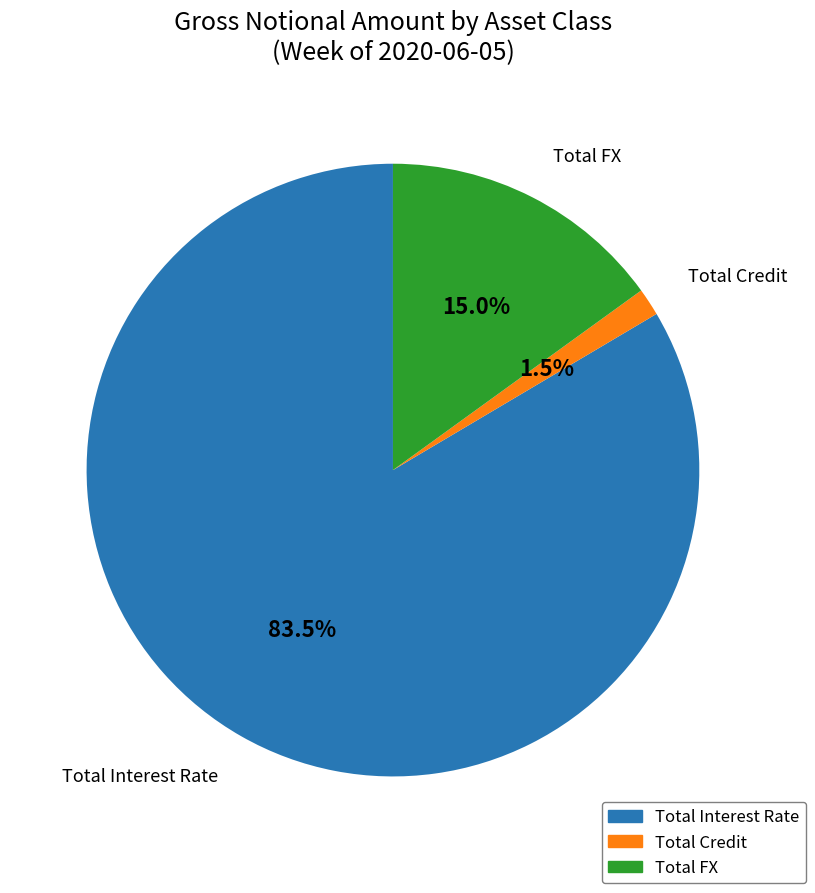

Which slice is the largest?

Total Interest Rate